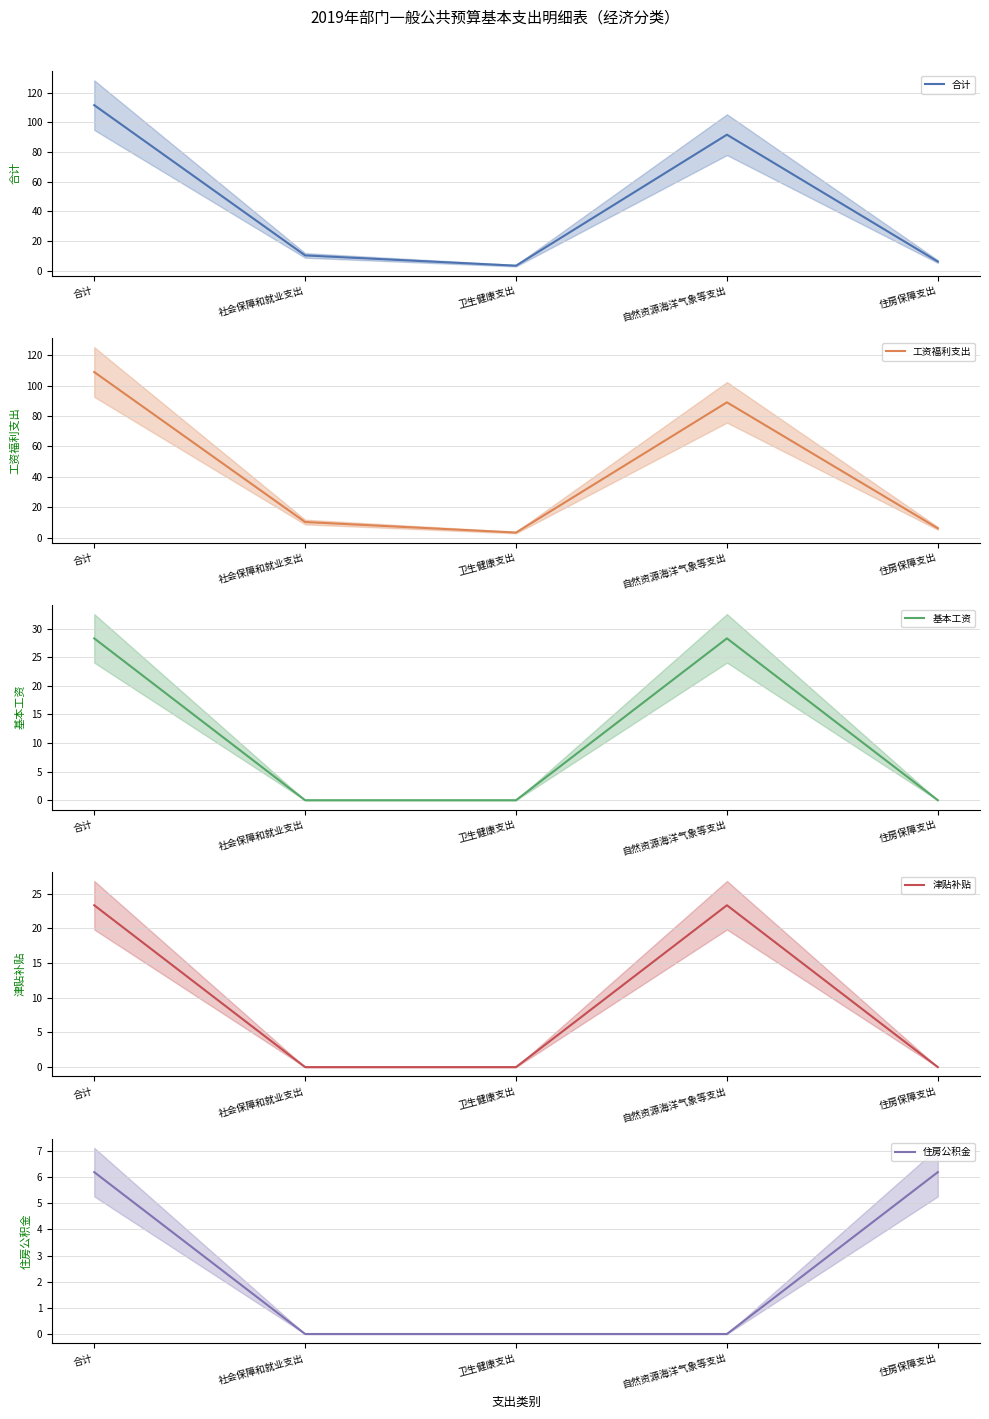

Which has a higher value, 自然资源海洋气象等支出 or 社会保障和就业支出?

自然资源海洋气象等支出